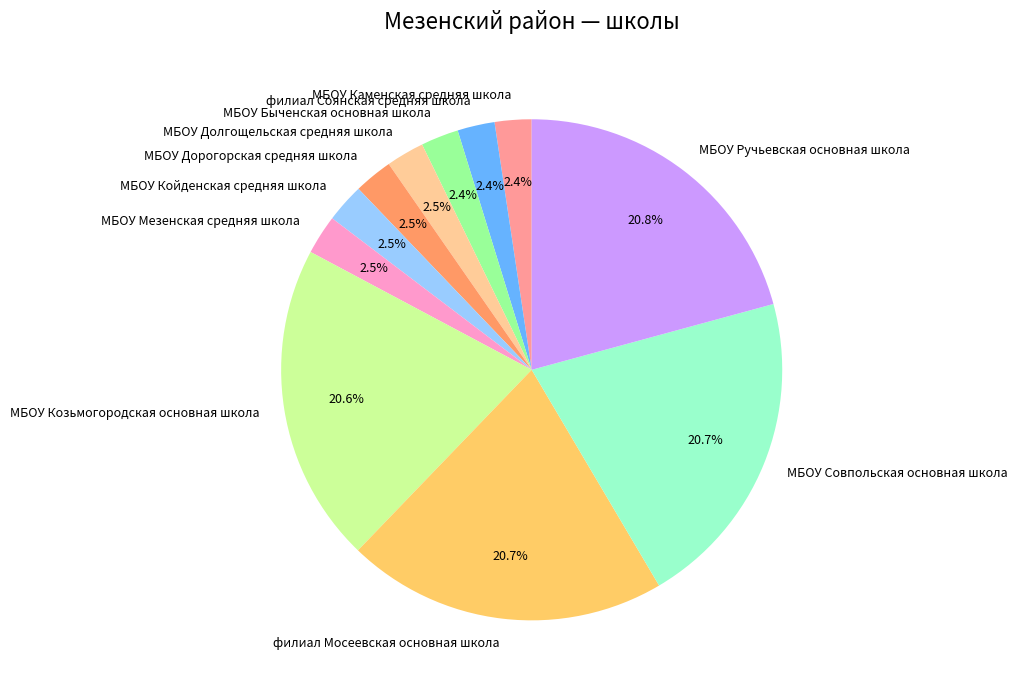

Is the sum of МБОУ Ручьевская основная школа and МБОУ Мезенская средняя школа greater than half?

No